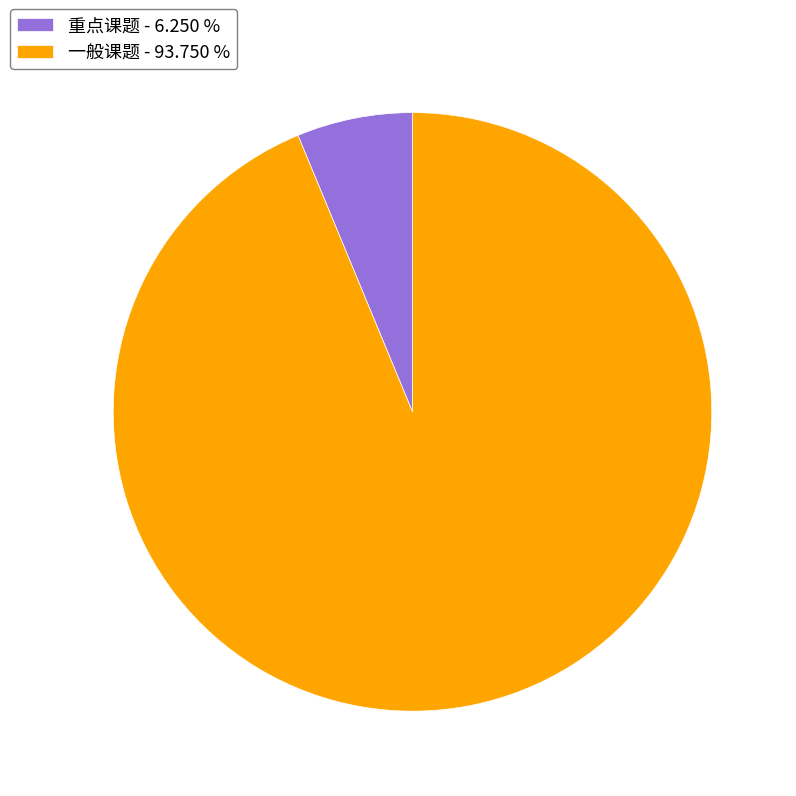

What is the largest slice in the pie chart?

一般课题